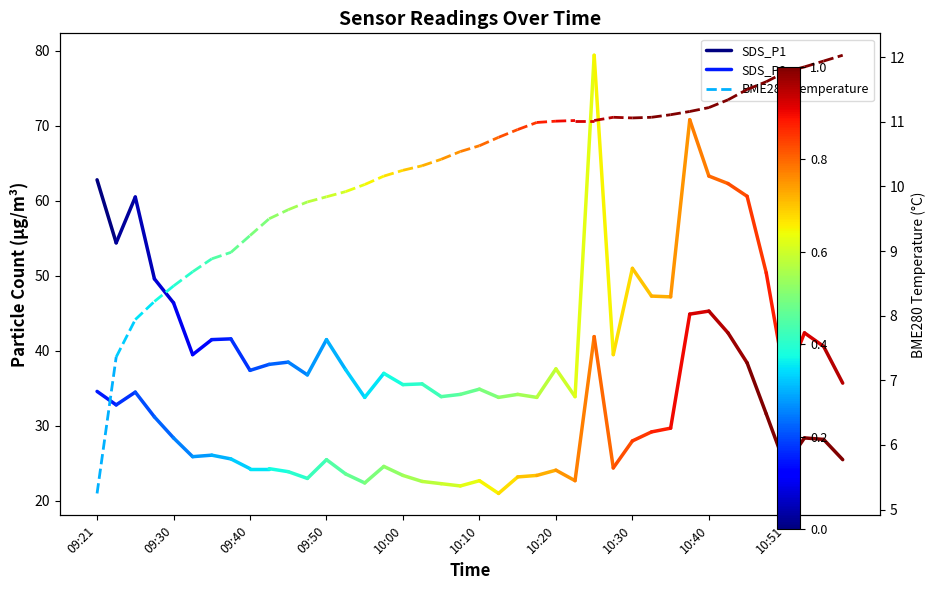

Between 09:30 and 09:21, which is larger?

09:21